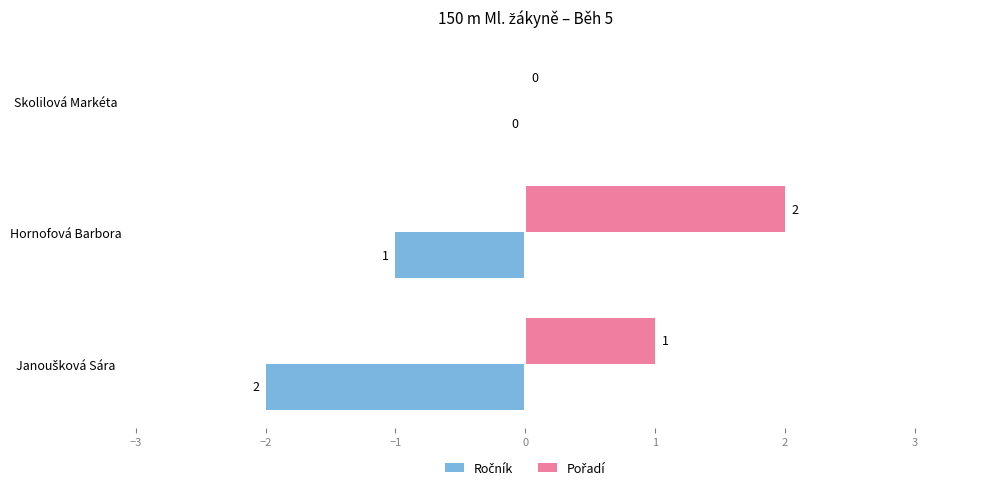

At which category is the sum across all series the highest?

Hornofová Barbora